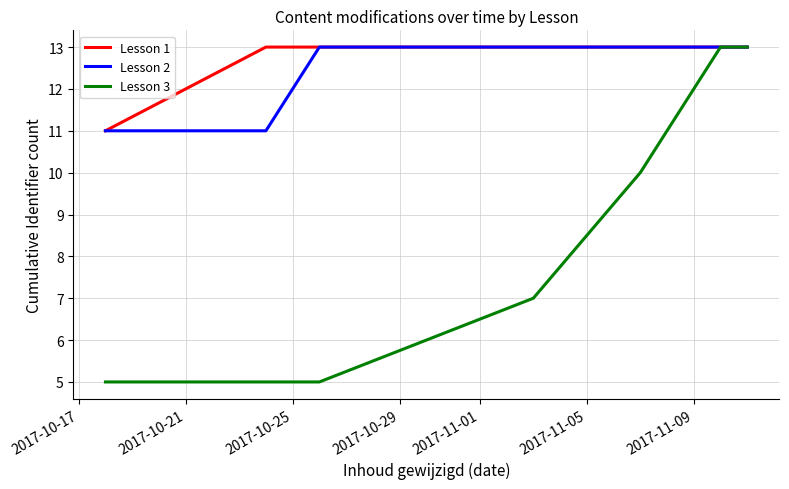

Reading left to right, transcribe all the data shown in this chart.

Lesson 1: 11	13	13	13	13	13	13
Lesson 2: 11	11	13	13	13	13	13
Lesson 3: 5	5	5	7	10	13	13